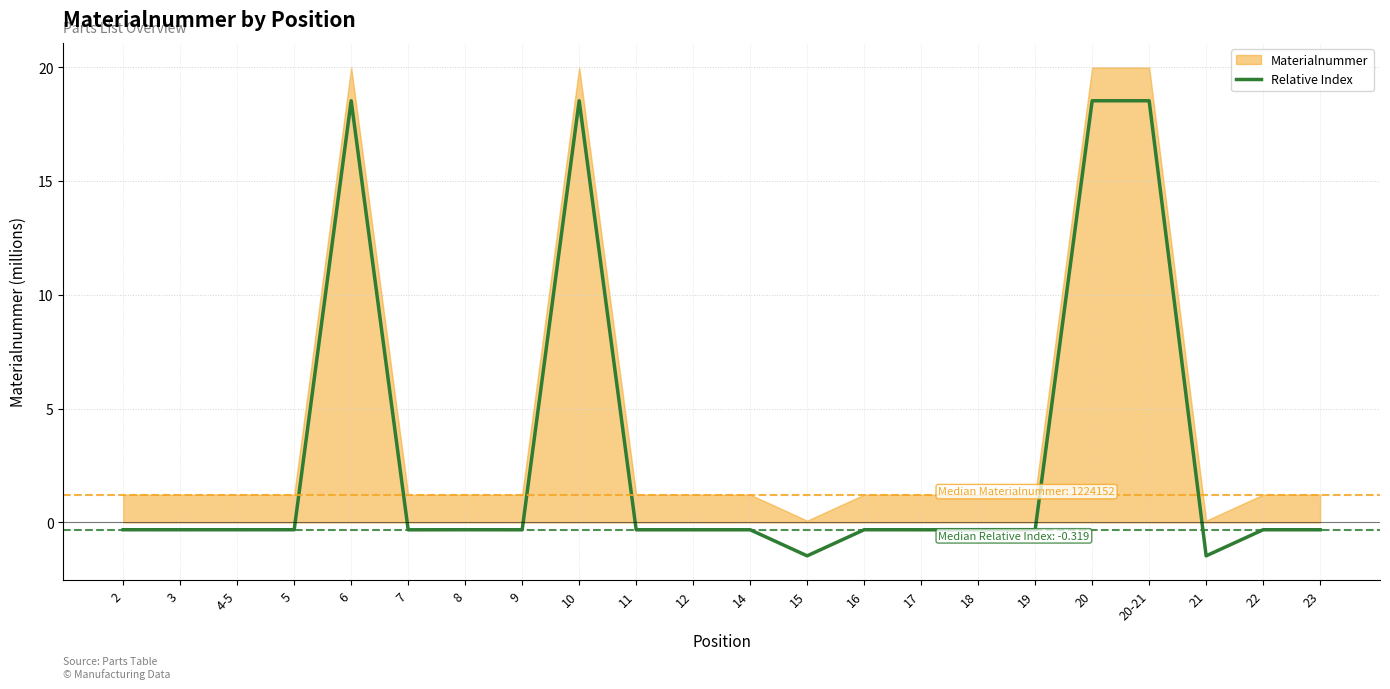

List the labels in order of value, largest first.

6, 10, 20-21, 20, 8, 4-5, 3, 2, 16, 5, 22, 23, 18, 17, 14, 11, 12, 19, 9, 7, 15, 21